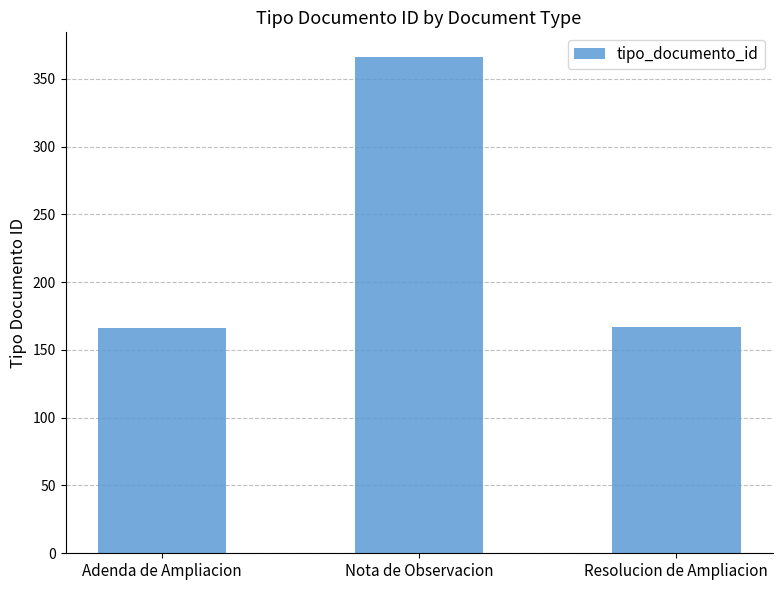

What is the maximum value shown in the chart?

366